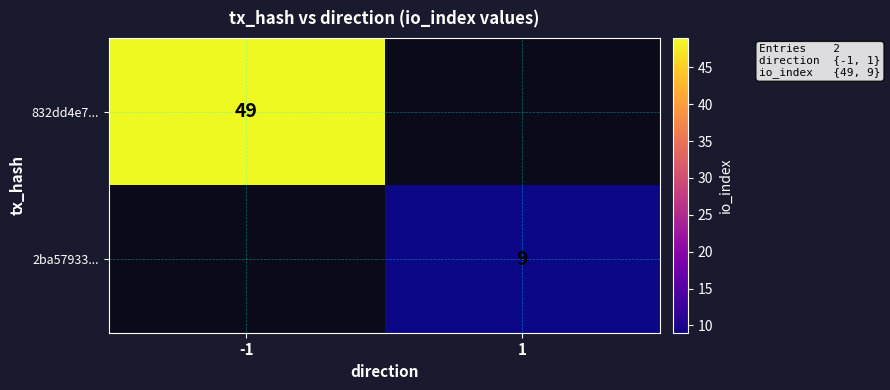

Which category has the highest value across all series?

-1